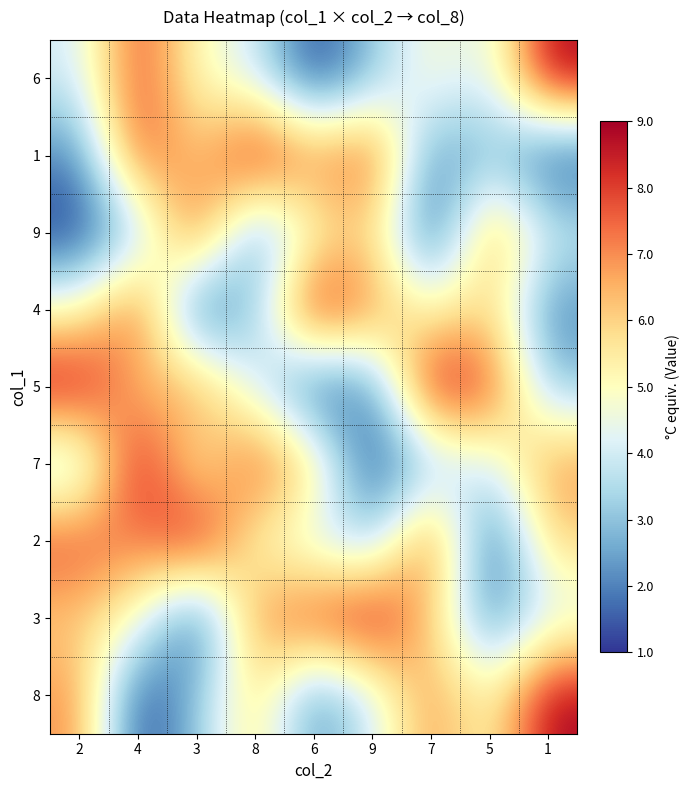

Which category has the lowest value across all series?

6